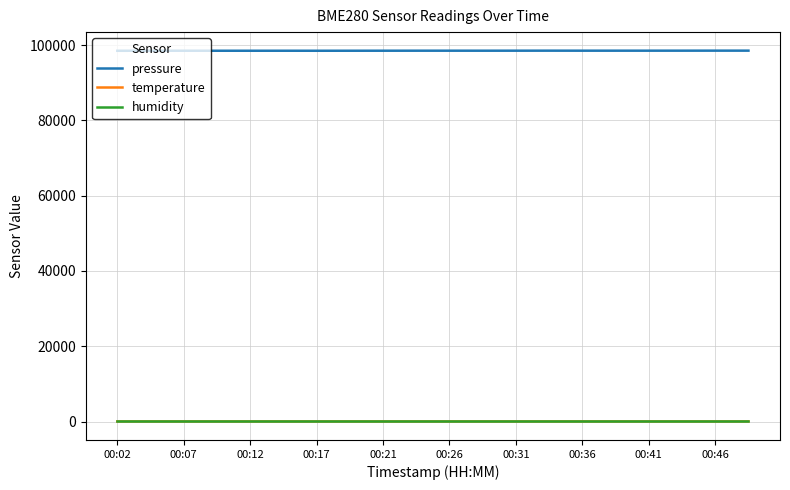

At how many categories does at least one series exceed 15208?

20